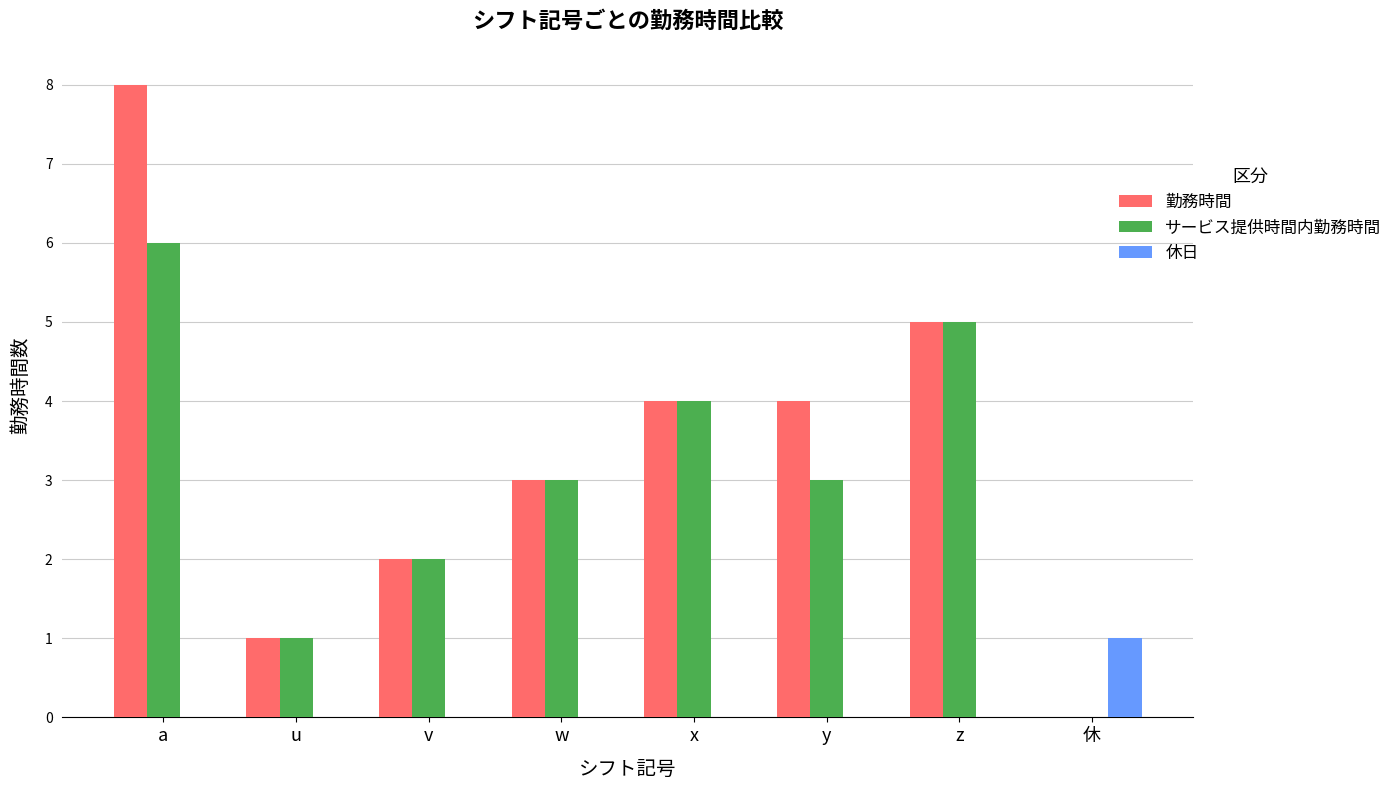

Reading left to right, transcribe all the data shown in this chart.

勤務時間: a=8	u=1	v=2	w=3	x=4	y=4	z=5	休=0
サービス提供時間内勤務時間: a=6	u=1	v=2	w=3	x=4	y=3	z=5	休=0
休日: a=0	u=0	v=0	w=0	x=0	y=0	z=0	休=1